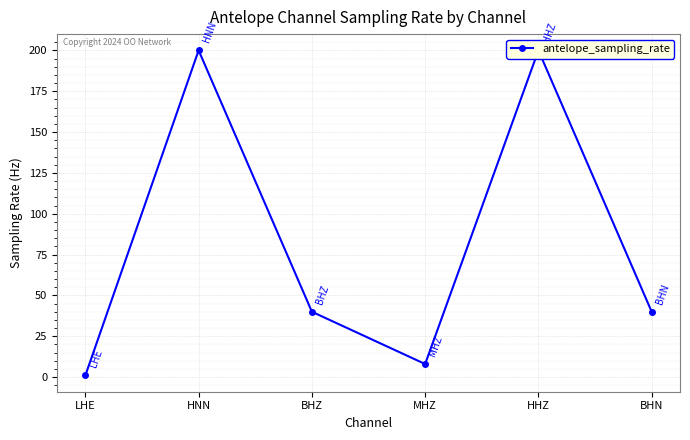

Reading right to left, transcribe all the data shown in this chart.

BHN=40	HHZ=200	MHZ=8	BHZ=40	HNN=200	LHE=1